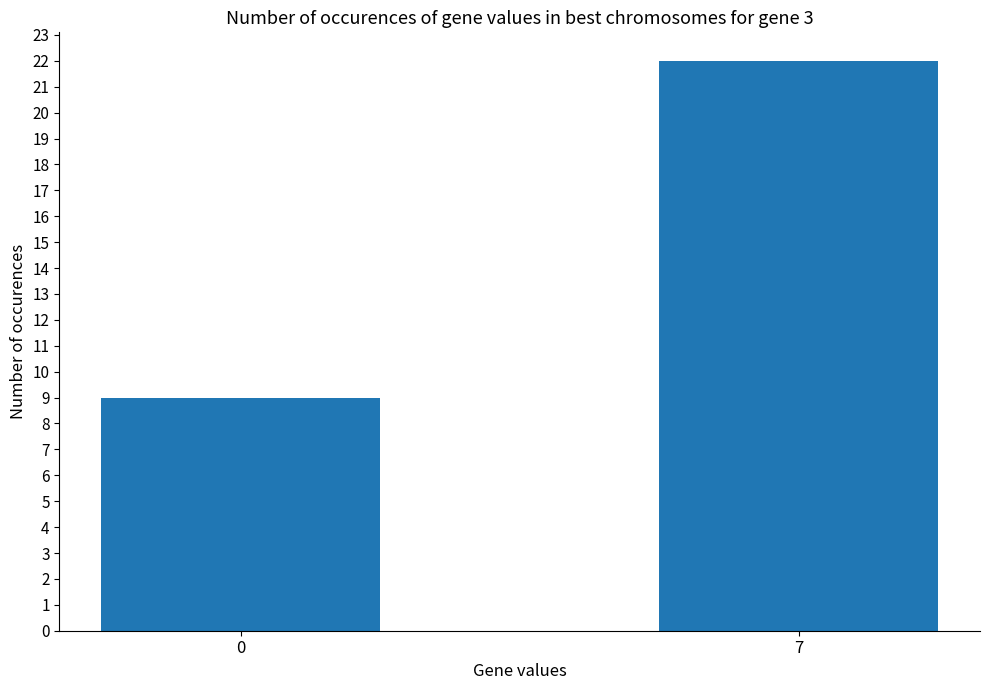

Count the number of data series in this chart.

1